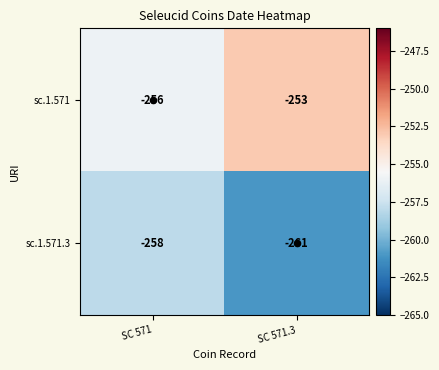

Read the sc.1.571 value at SC 571.

-256